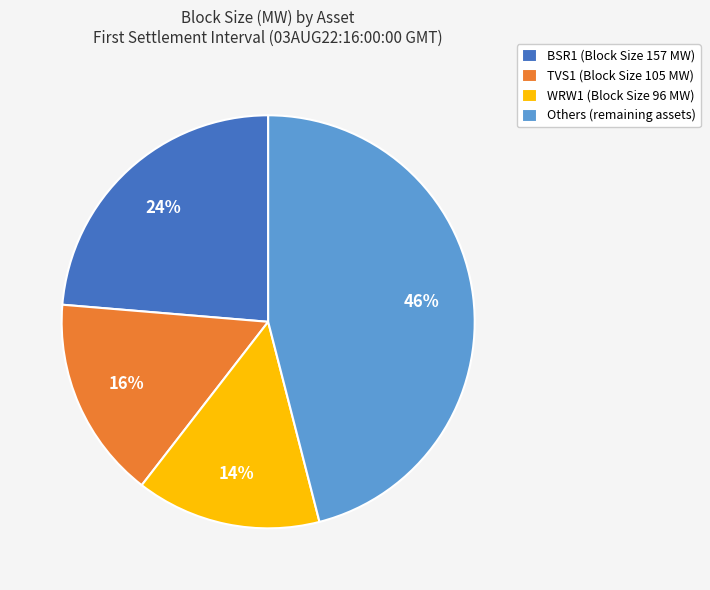

To the nearest percent, what percentage of the pie is BSR1 (Block Size 157 MW)?

24%